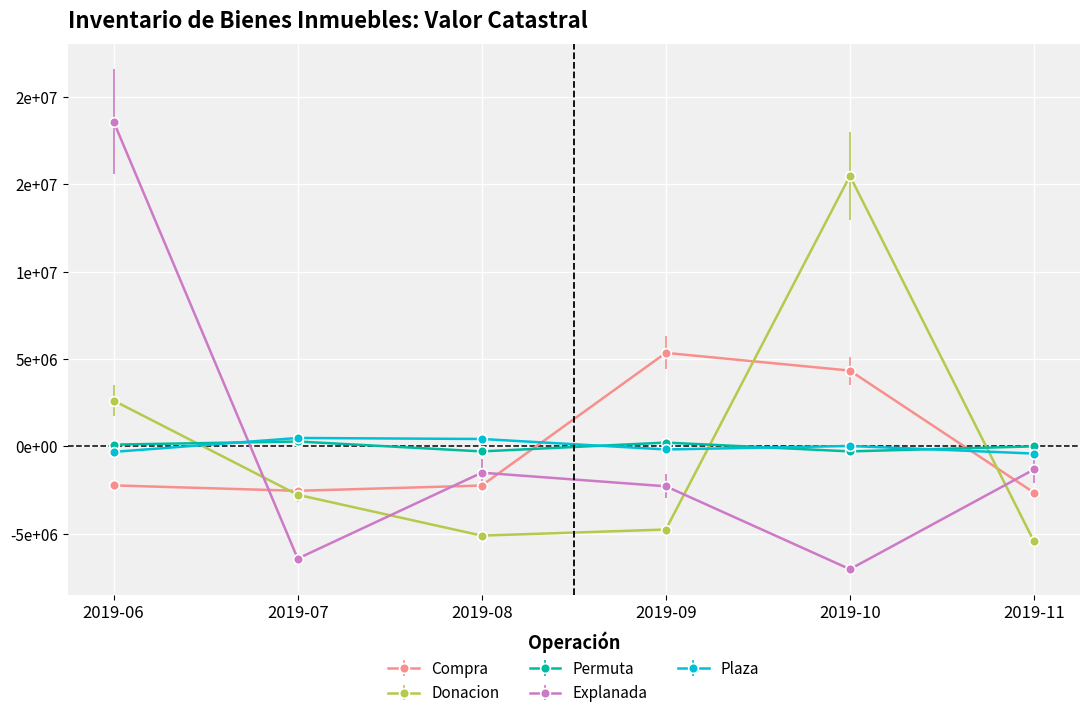

Where is the first local maximum for Explanada?

2019-08